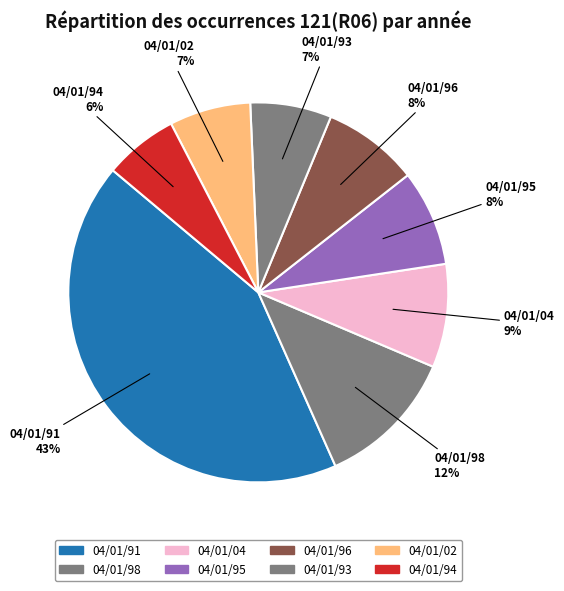

How many segments does this pie chart have?

8